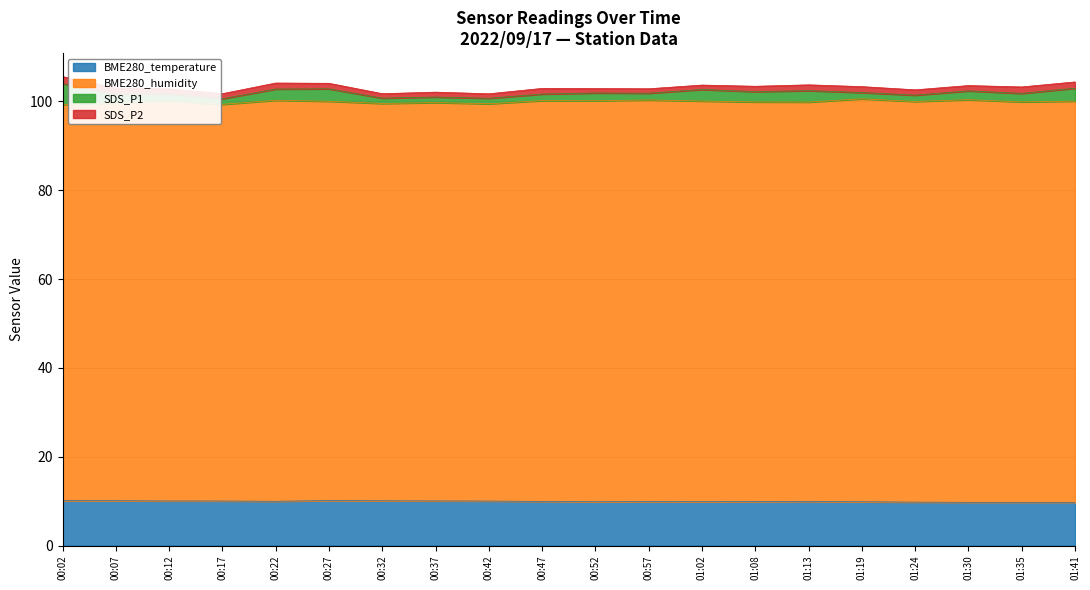

What position from the right is 00:47?

11